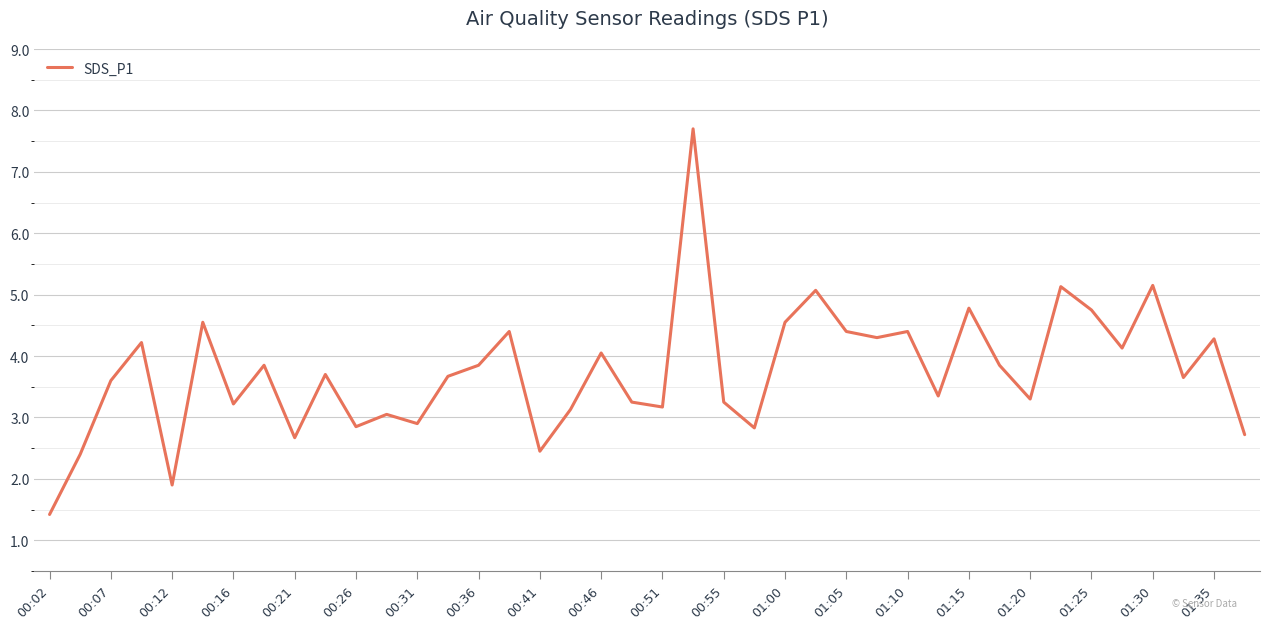

What is the minimum value shown in the chart?

1.4